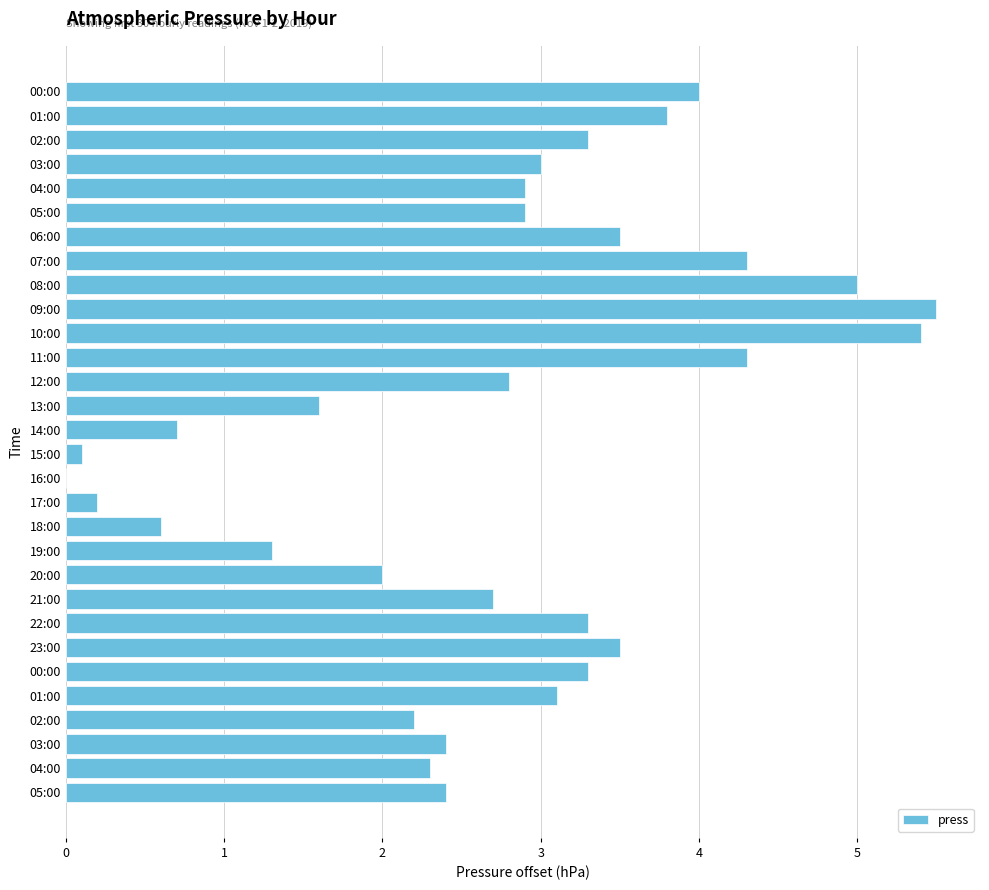

Are the bars horizontal?

Yes